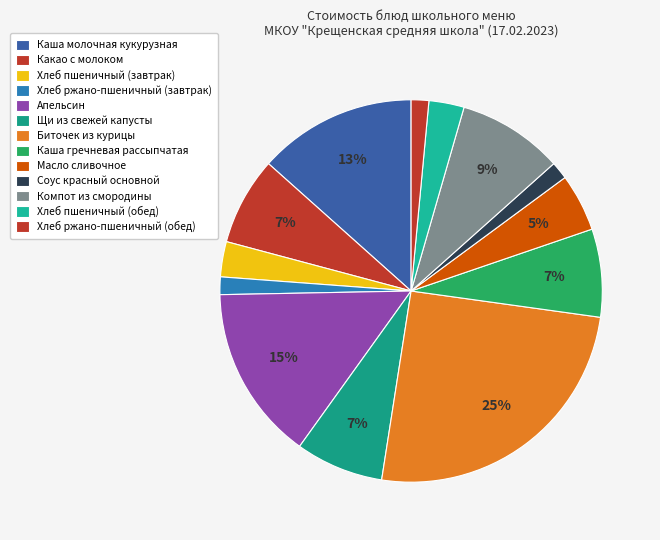

What percentage do Масло сливочное and Хлеб пшеничный (обед) together represent?

7.8%